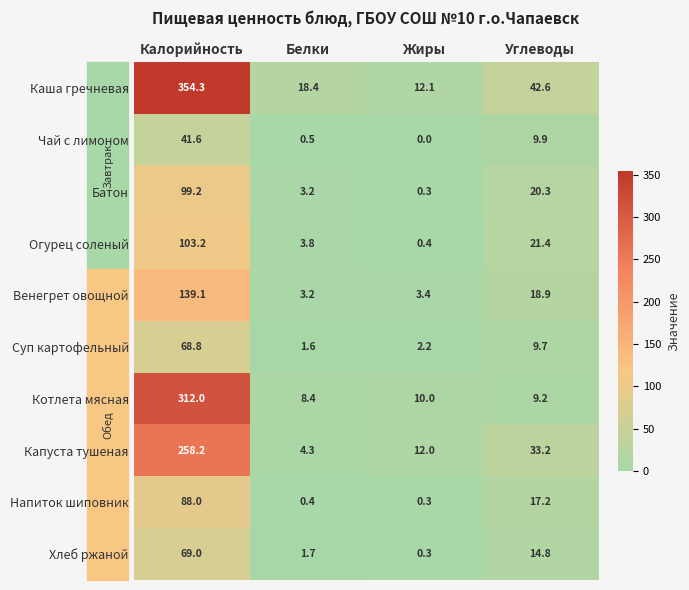

At which category does the chart reach its peak across all series?

Калорийность